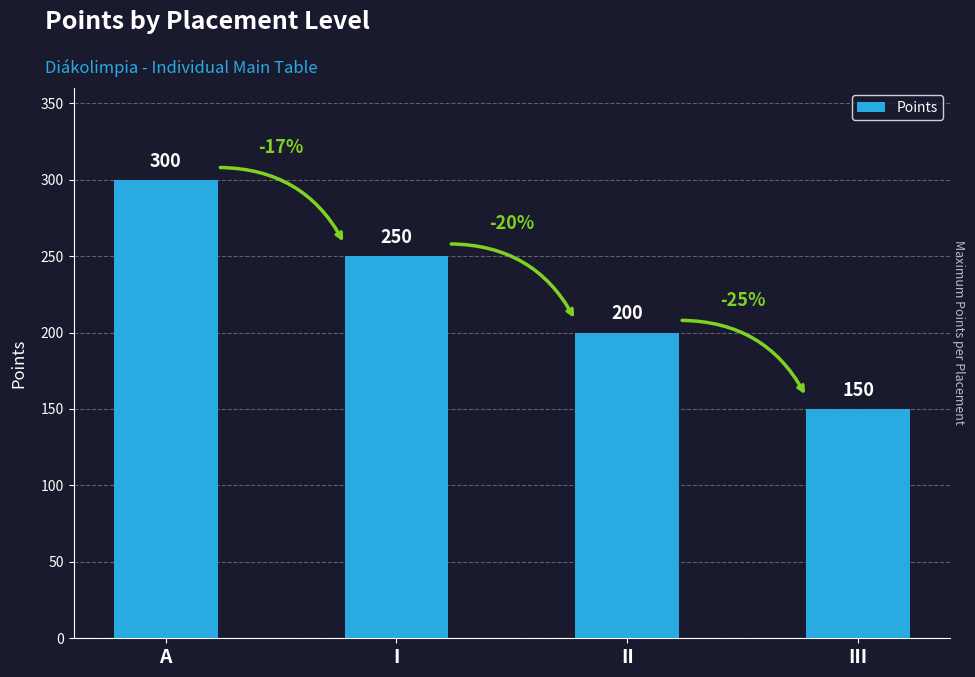

How many bars are there in total?

4